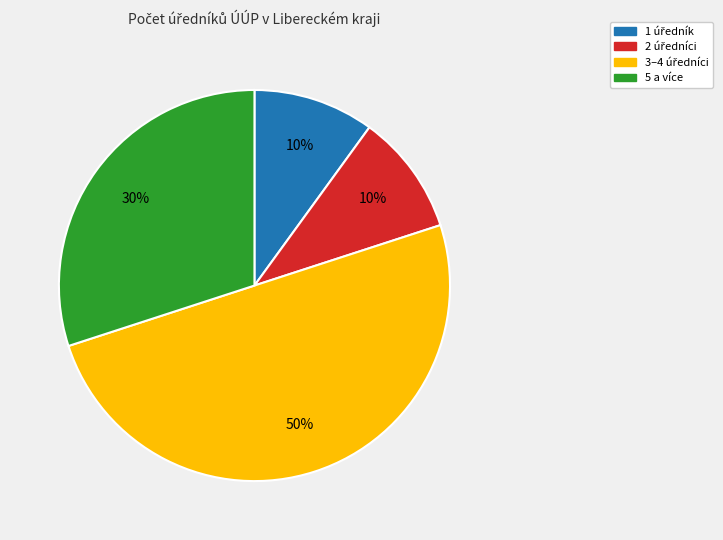

To the nearest percent, what is the average slice percentage?

25%